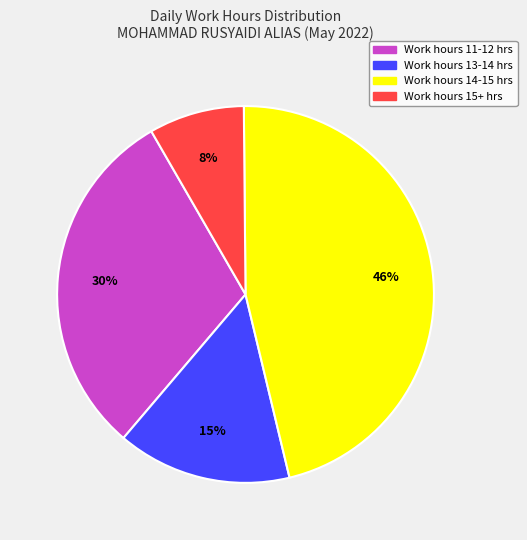

Is there a majority slice in this chart?

No